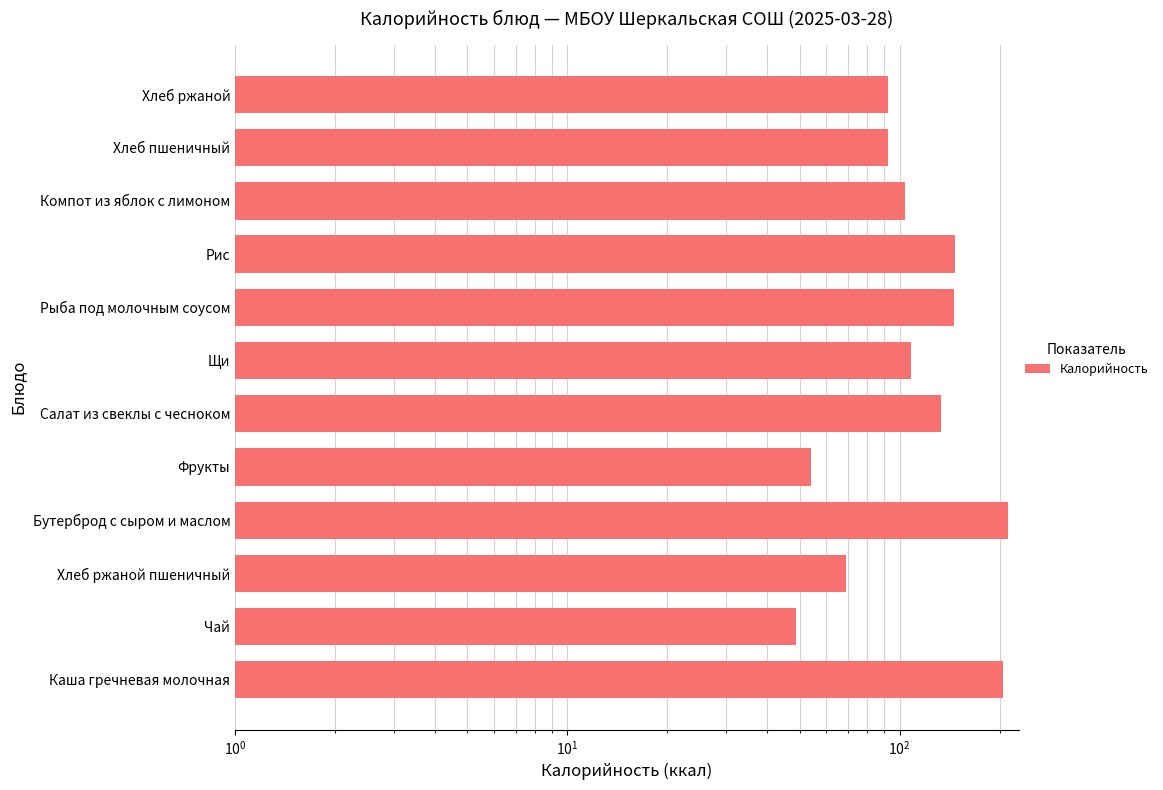

Reading right to left, list all the values displayed in this chart.

92.0	92.0	104.1	147.2	145.7	107.8	133.2	54.0	212.2	69.0	48.6	204.2